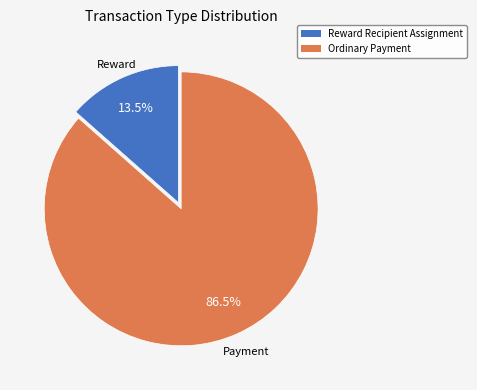

Which category has the smallest portion of the pie?

Reward Recipient Assignment